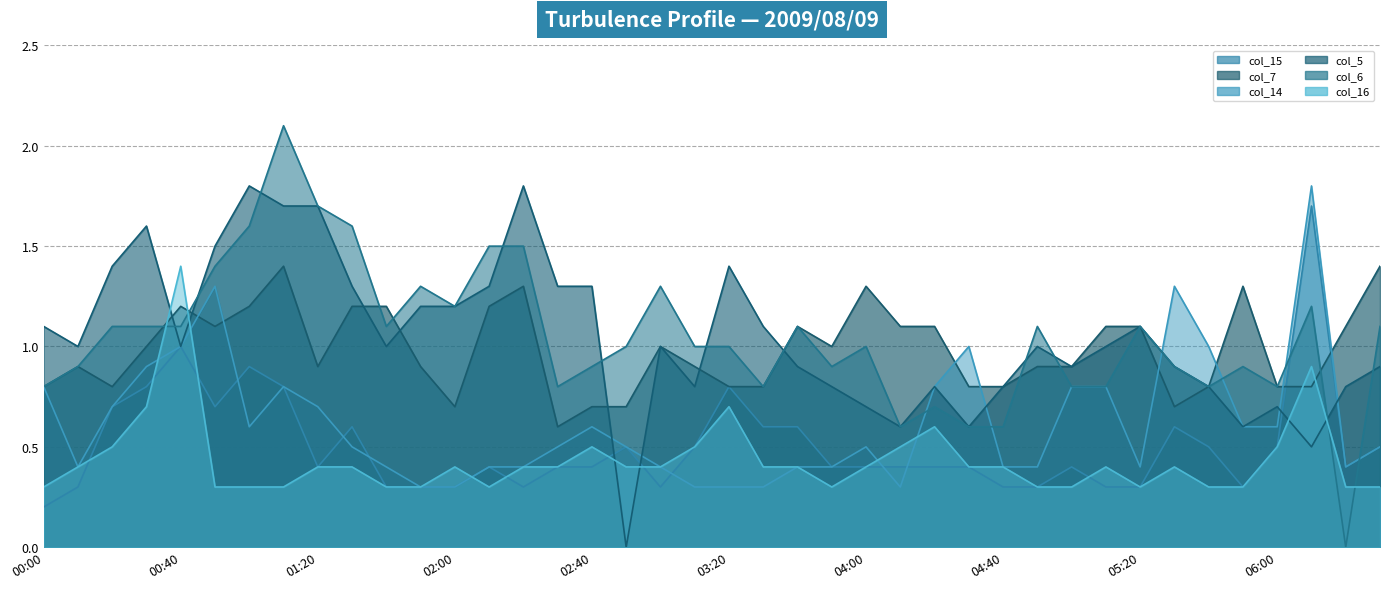

What is the sum of the col_6 line values at 06:00 and 24?

2.6